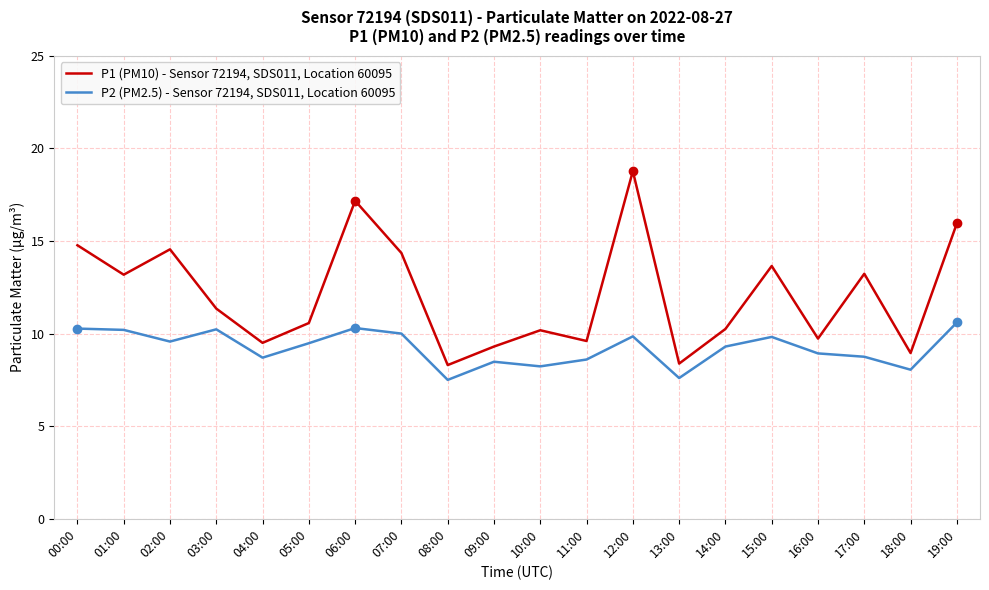

Is it true that P2 (PM2.5) - Sensor 72194, SDS011, Location 60095 equals 3.9 at 17:00?

False